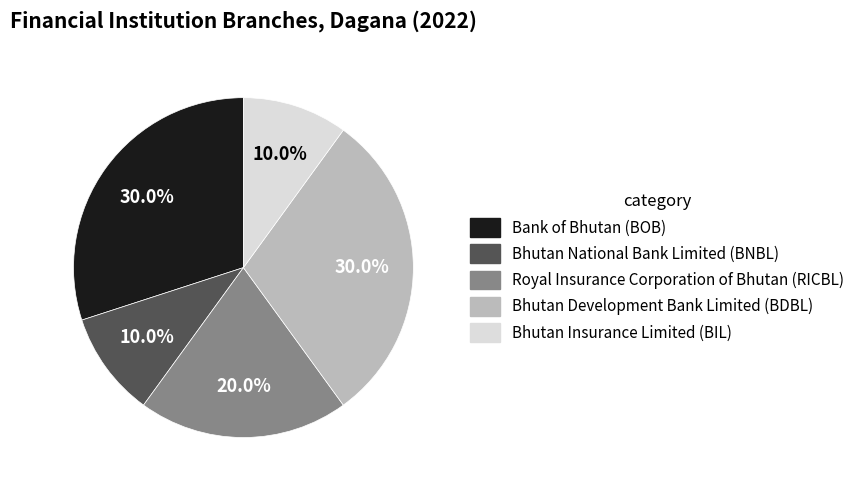

To the nearest percent, what is the combined percentage of Bhutan National Bank Limited (BNBL) and Bhutan Insurance Limited (BIL)?

20%